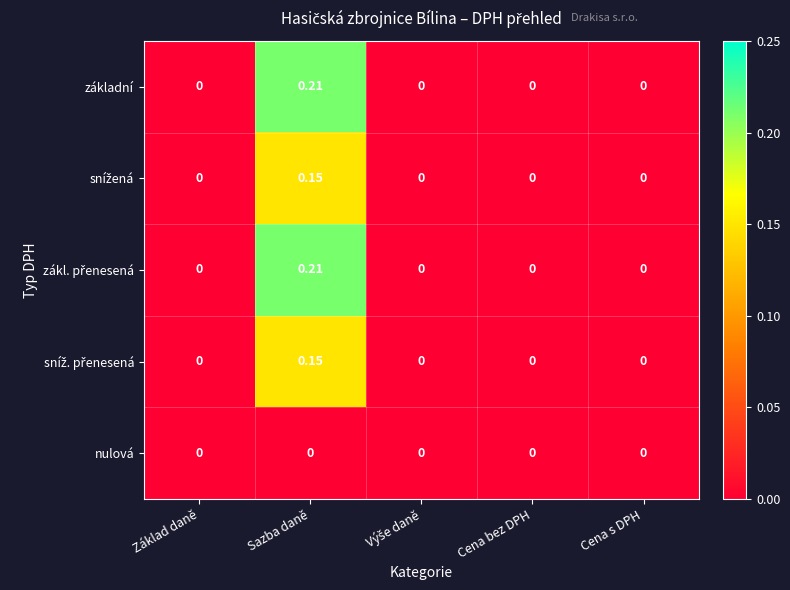

Which category has the highest value across all series?

Sazba daně